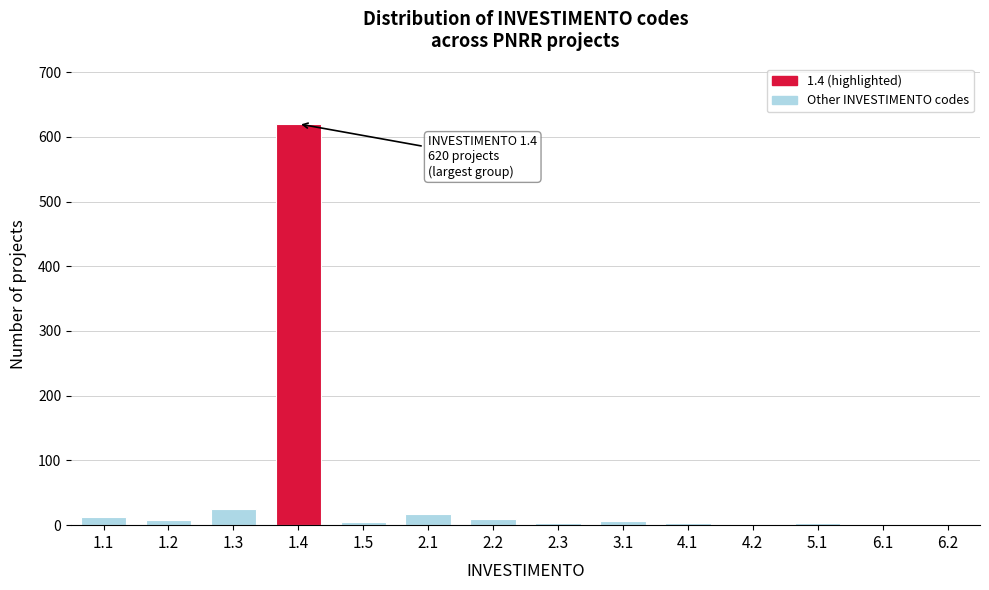

What is the maximum value shown in the chart?

620